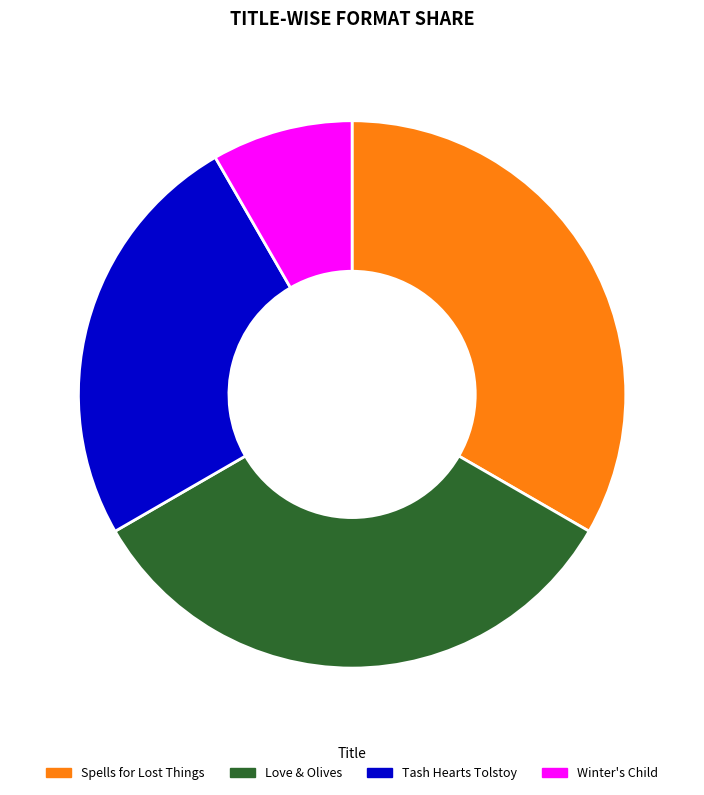

Combined, do Love & Olives and Spells for Lost Things account for over 50%?

Yes